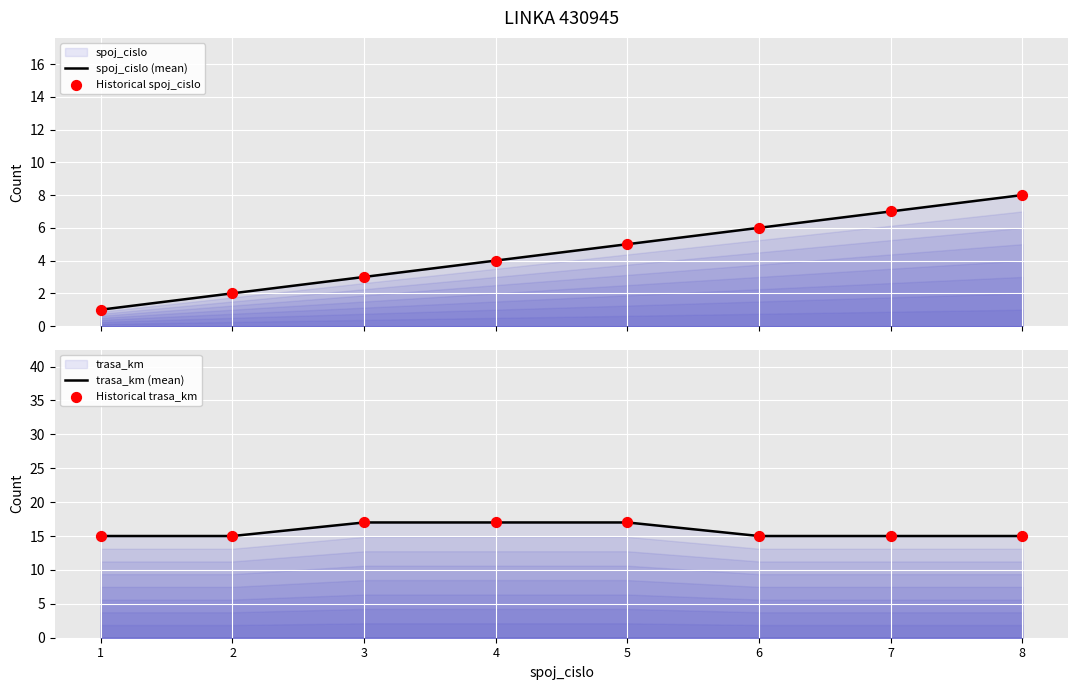

Which series reaches the maximum Y coordinate?

trasa_km (mean)